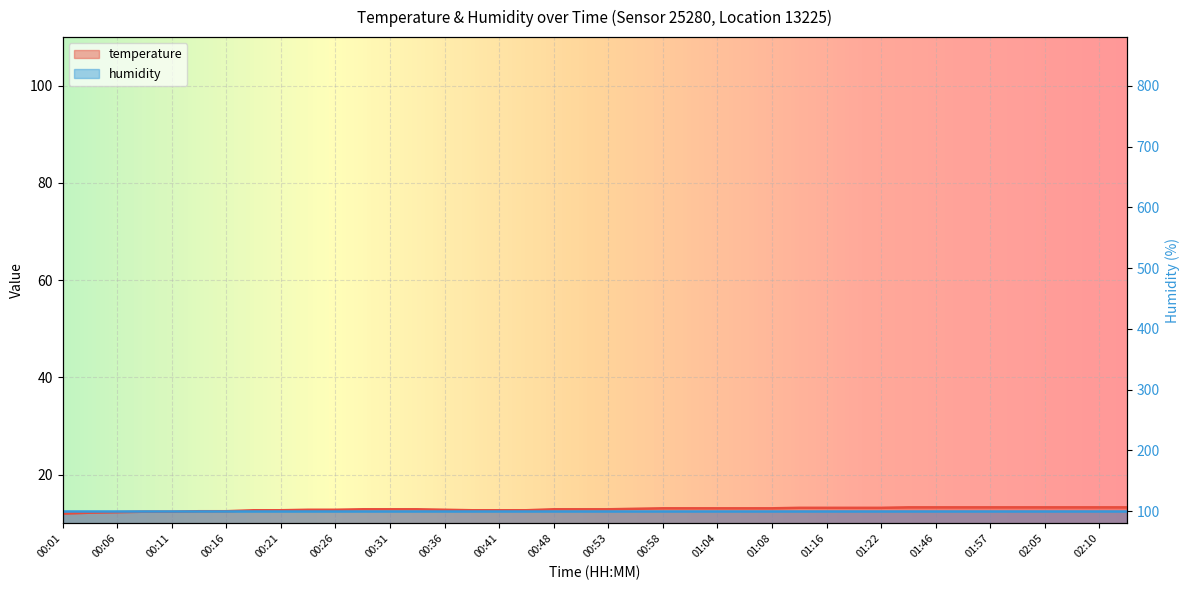

The value at 01:04 is 5.6. True or false?

False